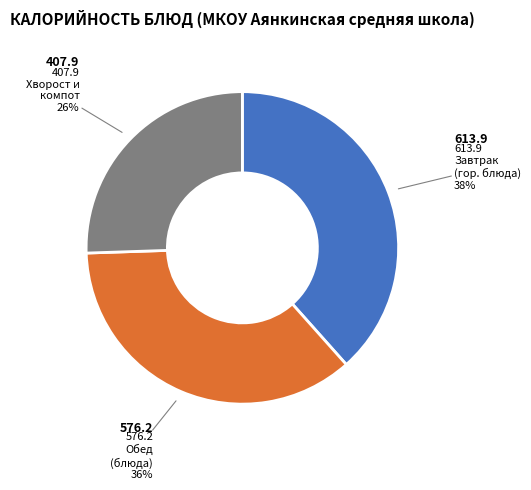

To the nearest percent, what is the average slice percentage?

33%